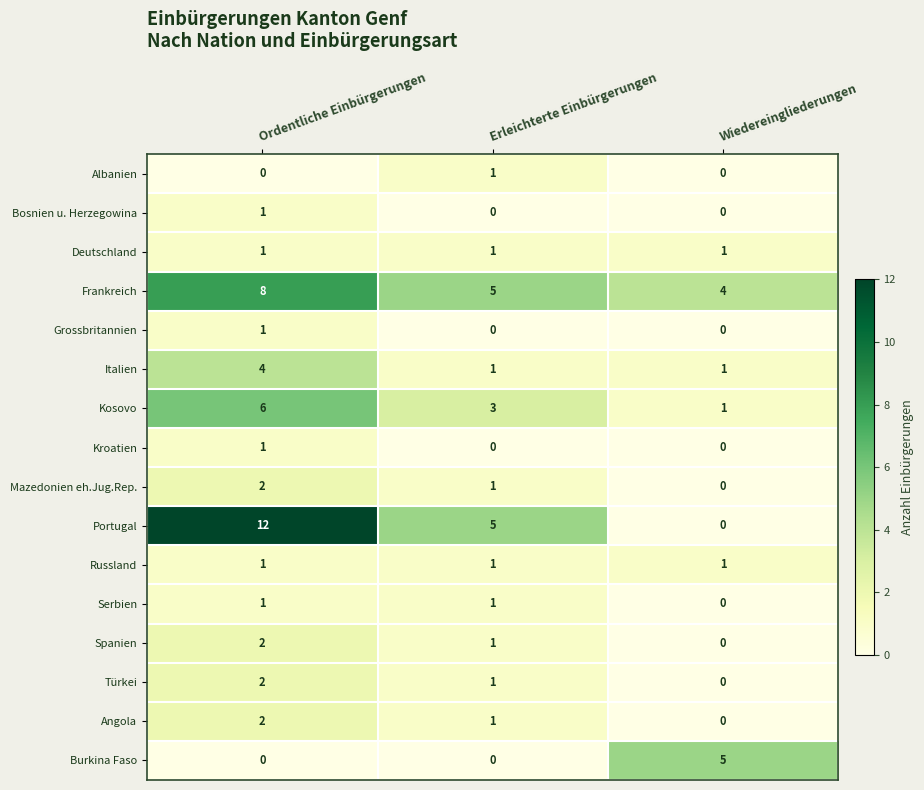

Where is Serbien nearest to the value 0?

Wiedereingliederungen